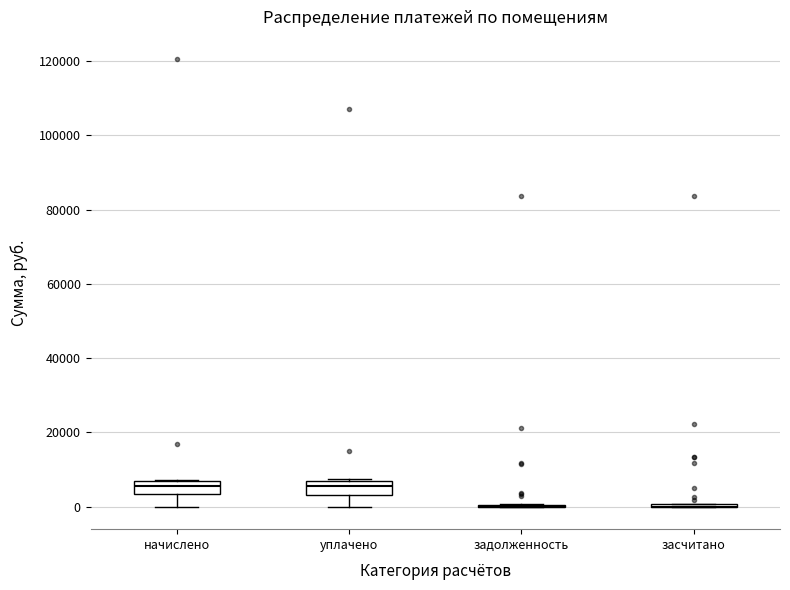

Reading left to right, read every box against the y-axis: the position of its median line, the range the box covers, and the ends of its whiskers. The values are not printed on the chart, so give them approximately, as read against the axis.

начислено: median 6000 (inside the box), box 4000 to 6000, whiskers 0 to 8000
уплачено: median 6000 (inside the box), box 4000 to 6000, whiskers 0 to 8000
задолженность: box collapsed to a line at 0, whiskers 0 to 0
засчитано: box collapsed to a line at 0, whiskers 0 to 0